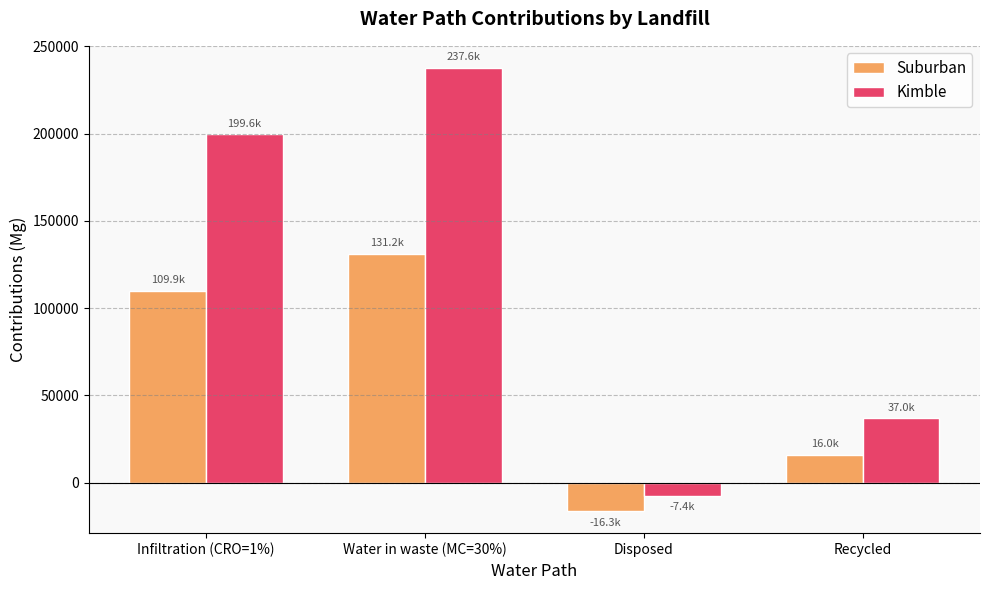

What is the sum of all Suburban values?

240827.6